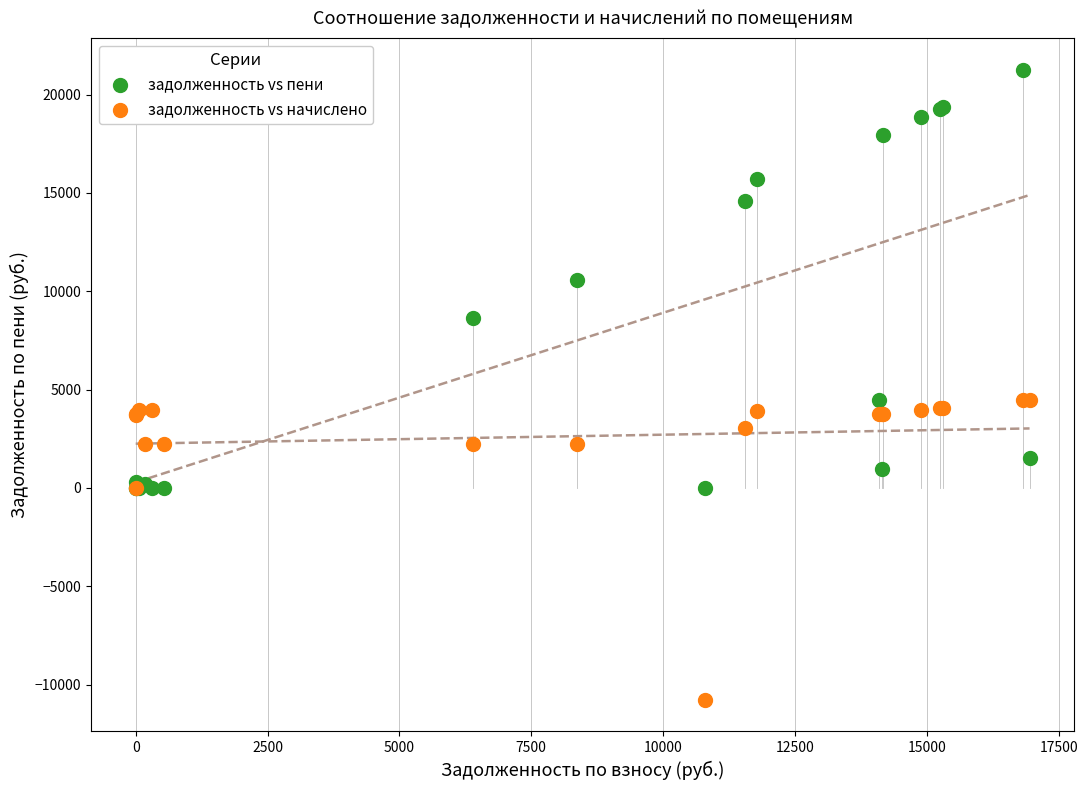

Which series has the widest spread of Y values?

задолженность vs пени